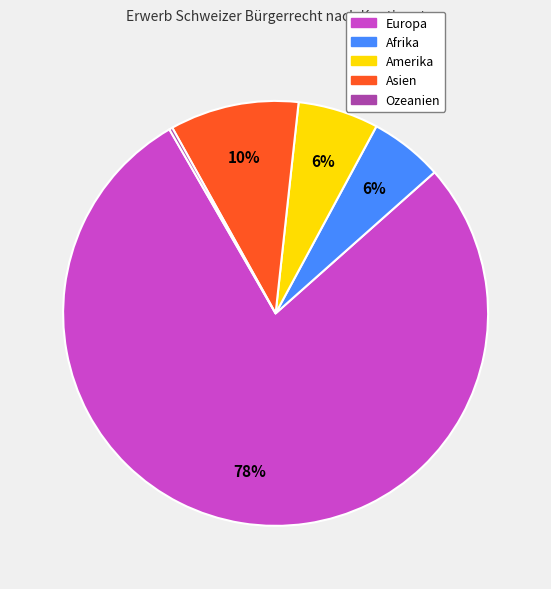

To the nearest percent, what is the difference between the Amerika and Asien slice percentages?

4%